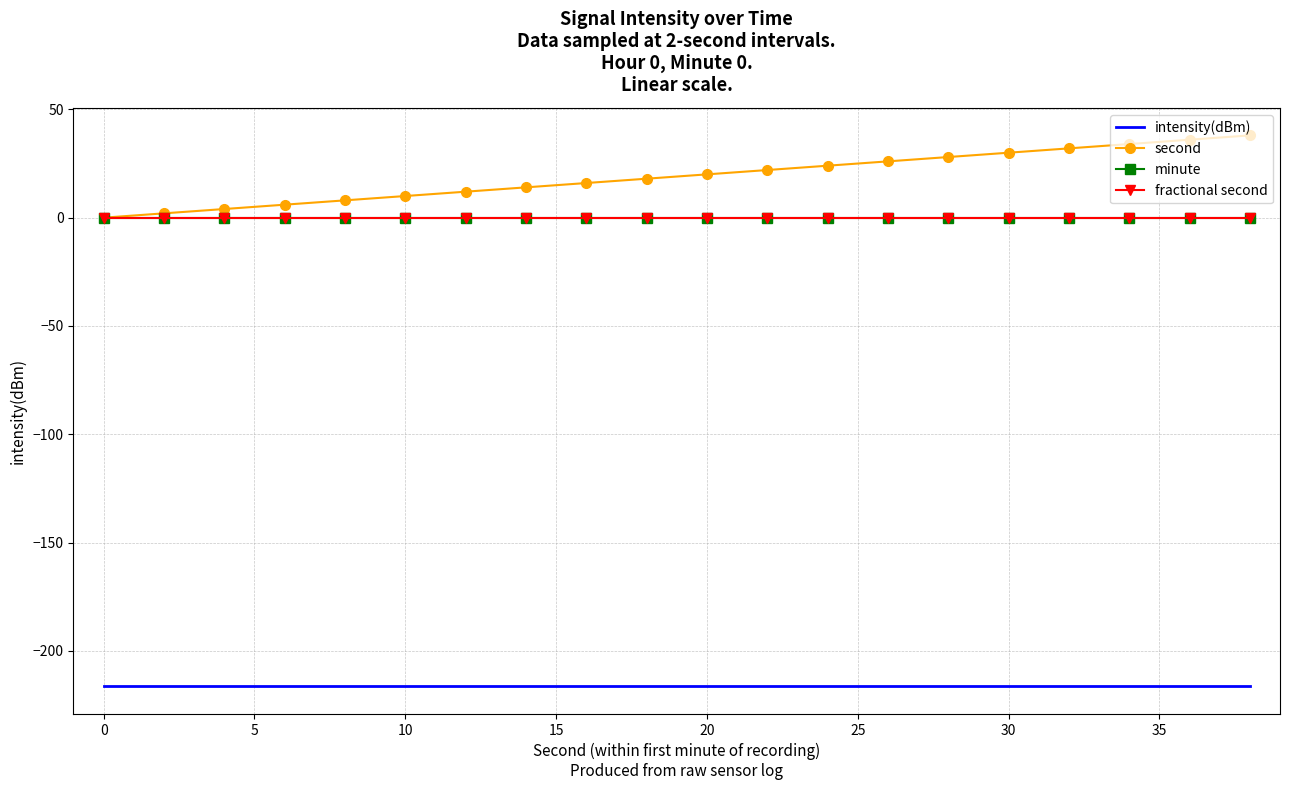

What is the greatest value displayed?

38.0